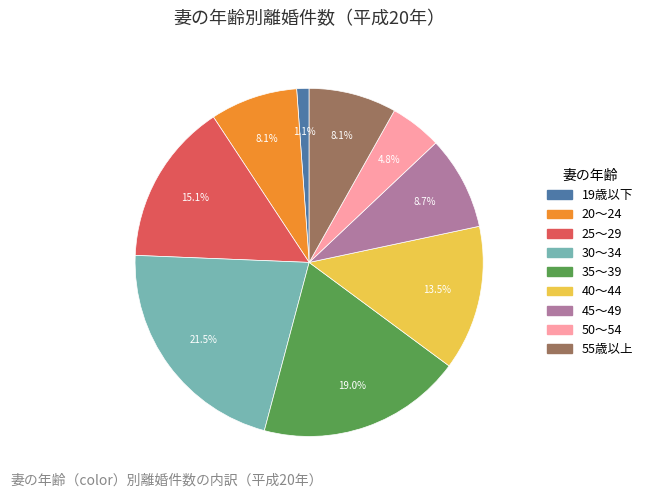

What is the smallest slice in the pie chart?

19歳以下